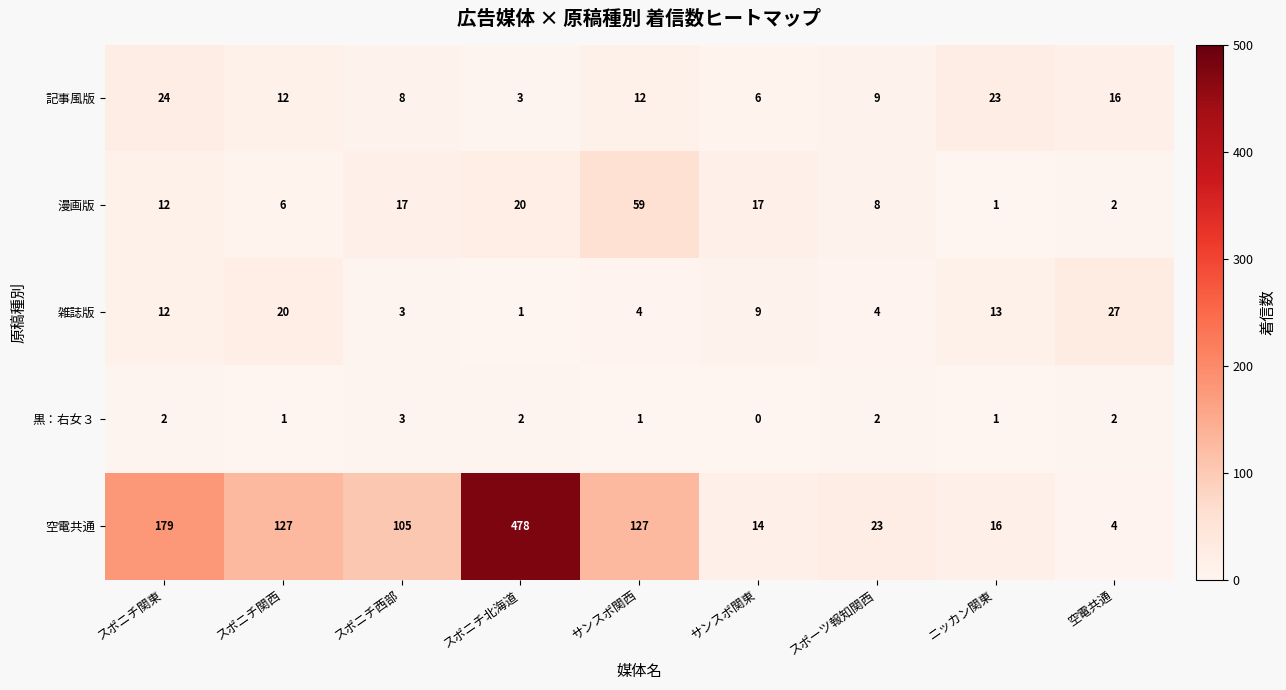

List the series in order of their peak value, lowest first.

黒：右女３, 記事風版, 雑誌版, 漫画版, 空電共通